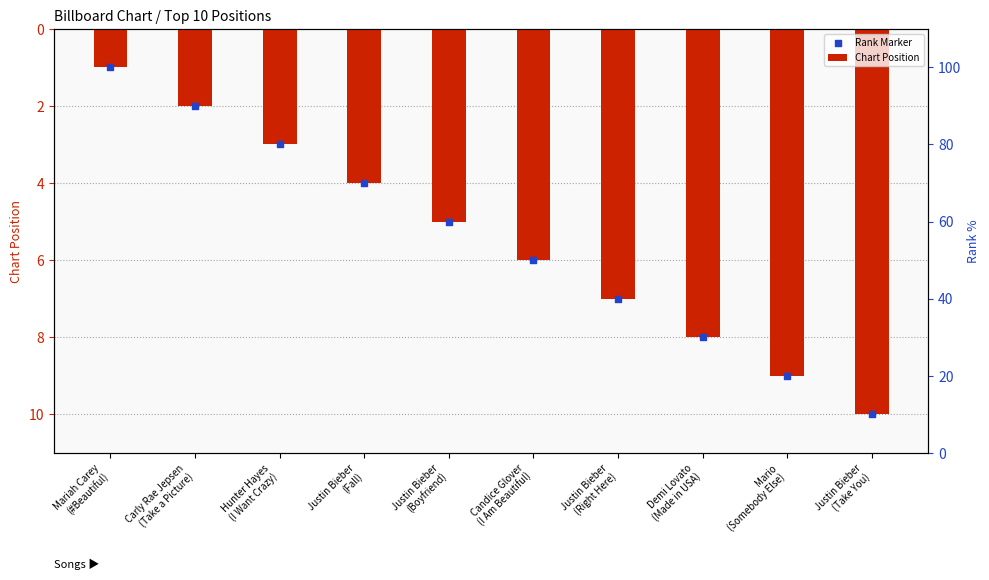

Which series has the largest total across all categories?

Chart Position